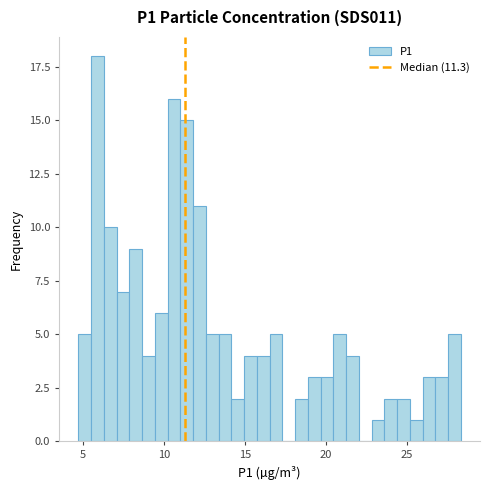

Around what value on the x-axis is the tallest bar? Give the approximate position of its centre, as read against the axis.

6.0